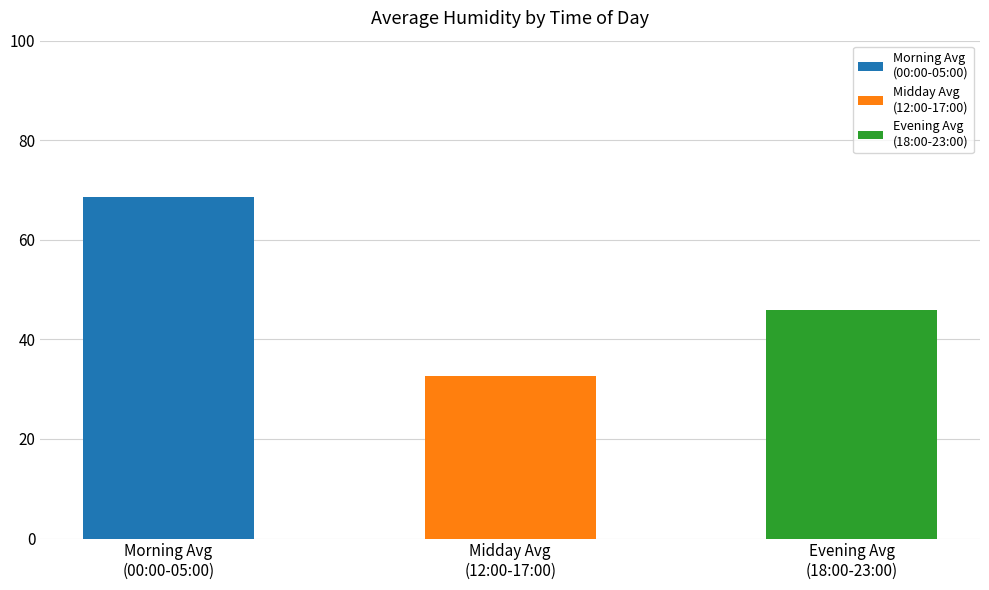

What is the difference between the maximum and minimum values?

35.9